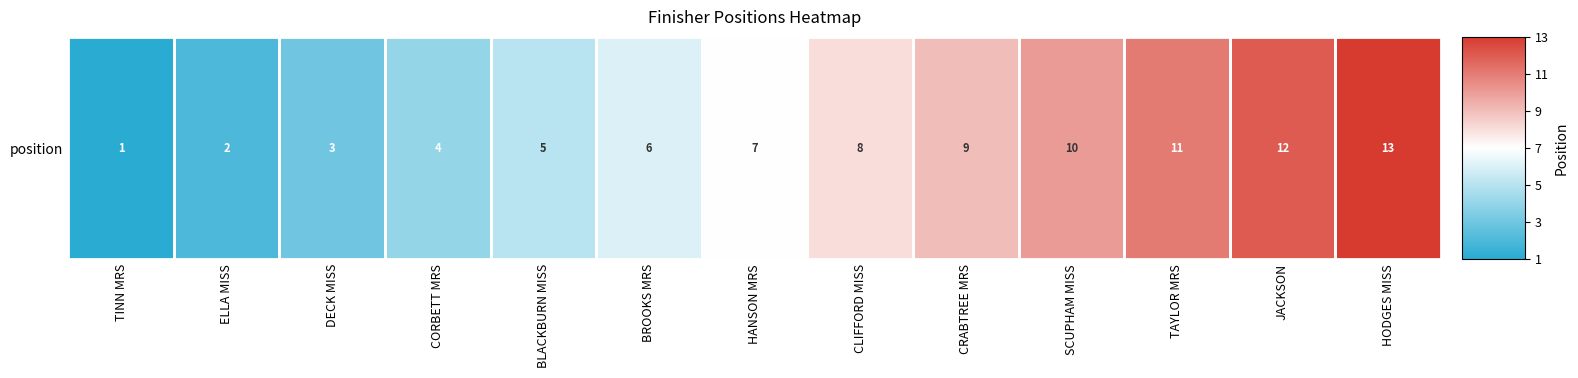

At which category does the chart reach its peak across all series?

HODGES MISS